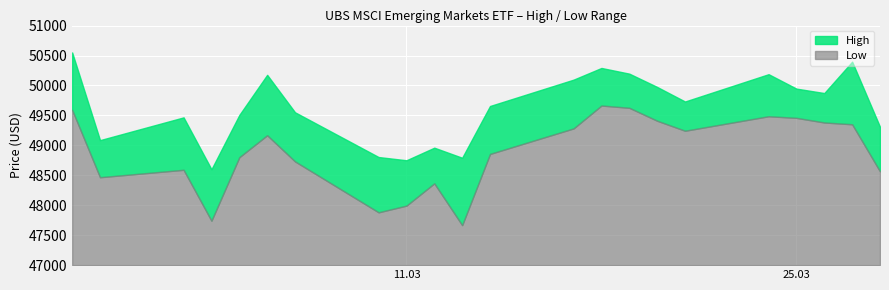

At how many categories does at least one series exceed 48575?

22